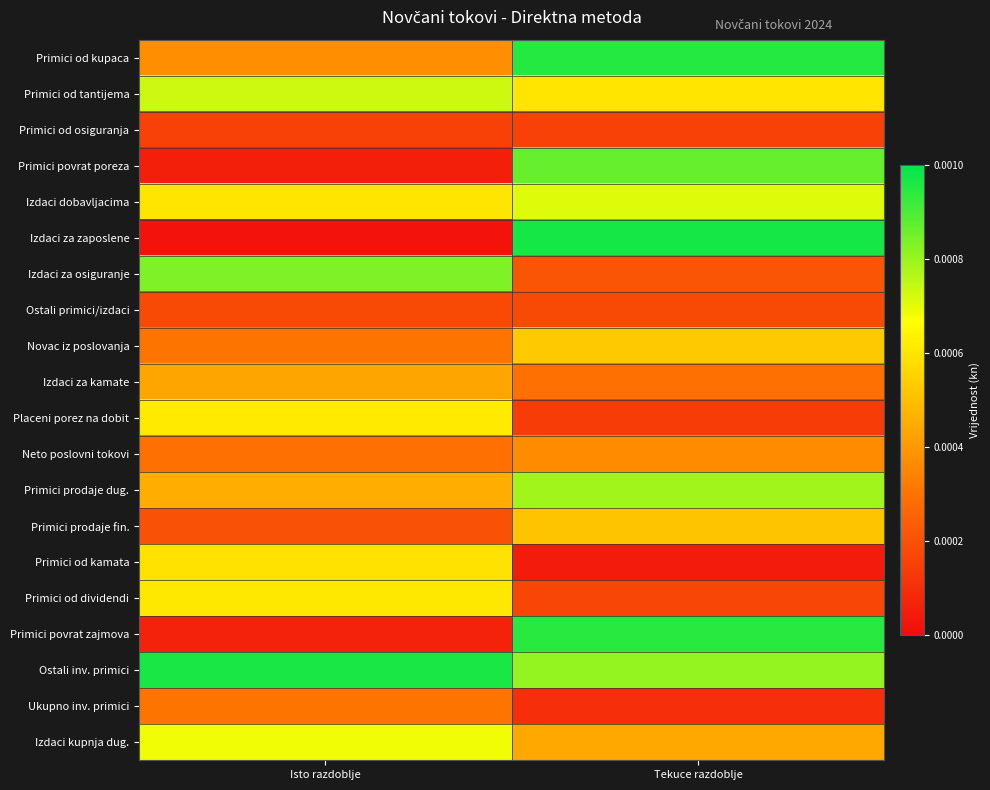

Between Tekuce razdoblje and Isto razdoblje, which is larger?

Tekuce razdoblje